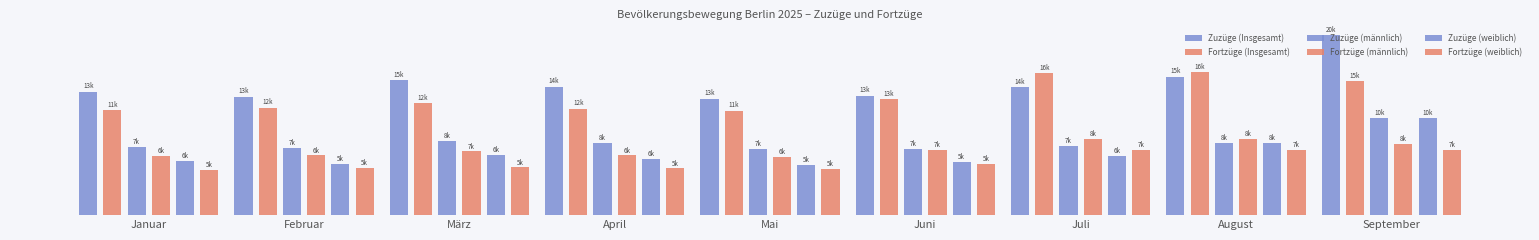

The Zuzüge (Insgesamt) series shows 13475 at Juni. True or false?

True